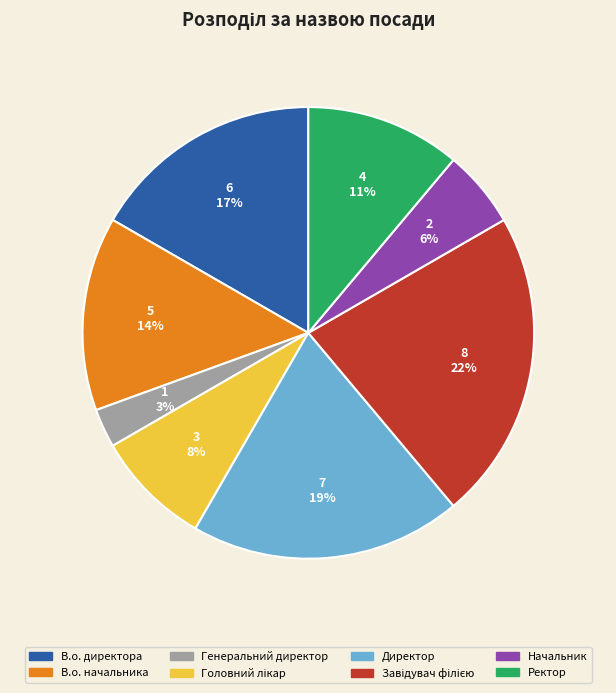

Does В.о. начальника account for over 50% of the chart?

No